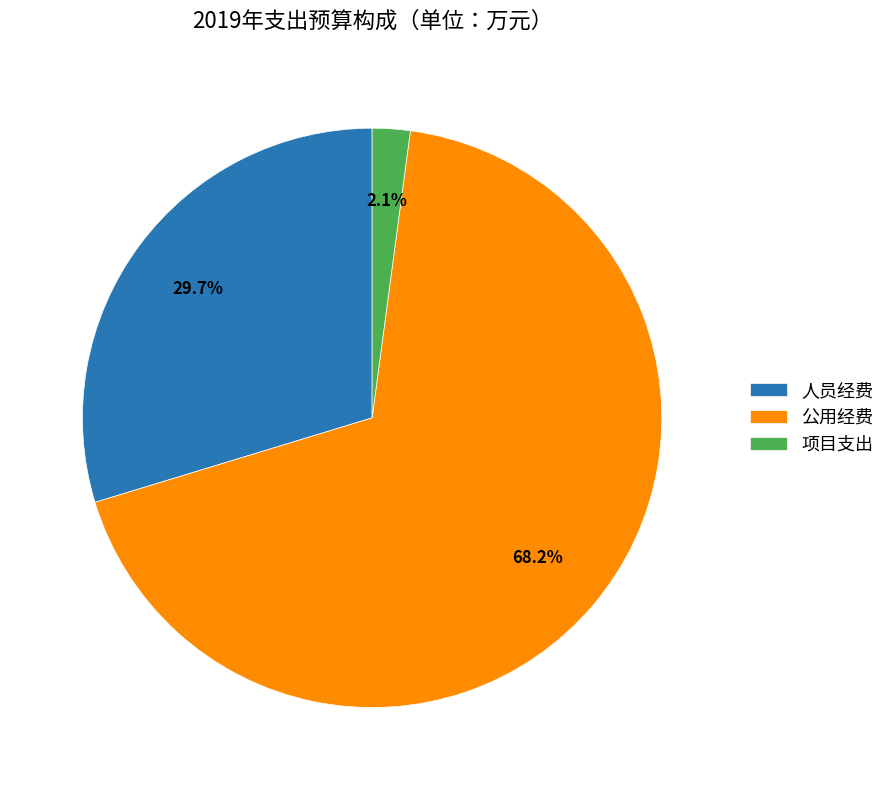

Do 人员经费 and 项目支出 together represent more than half of the pie?

No